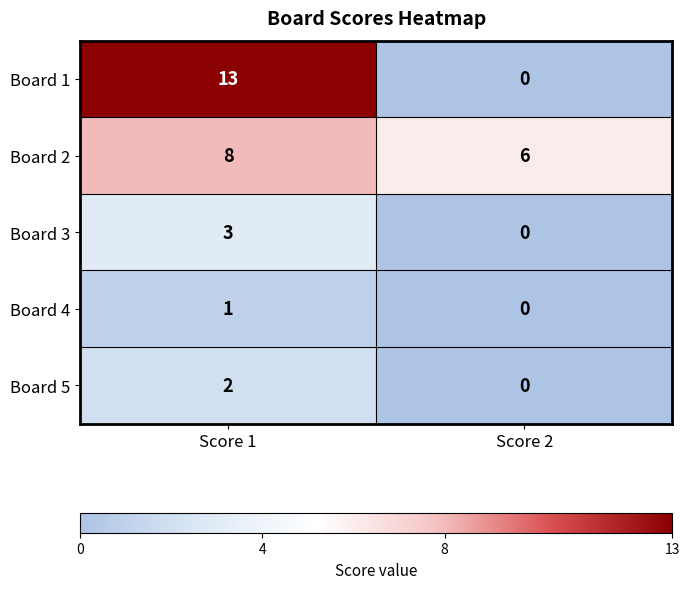

Which series has the widest spread of values?

Board 1